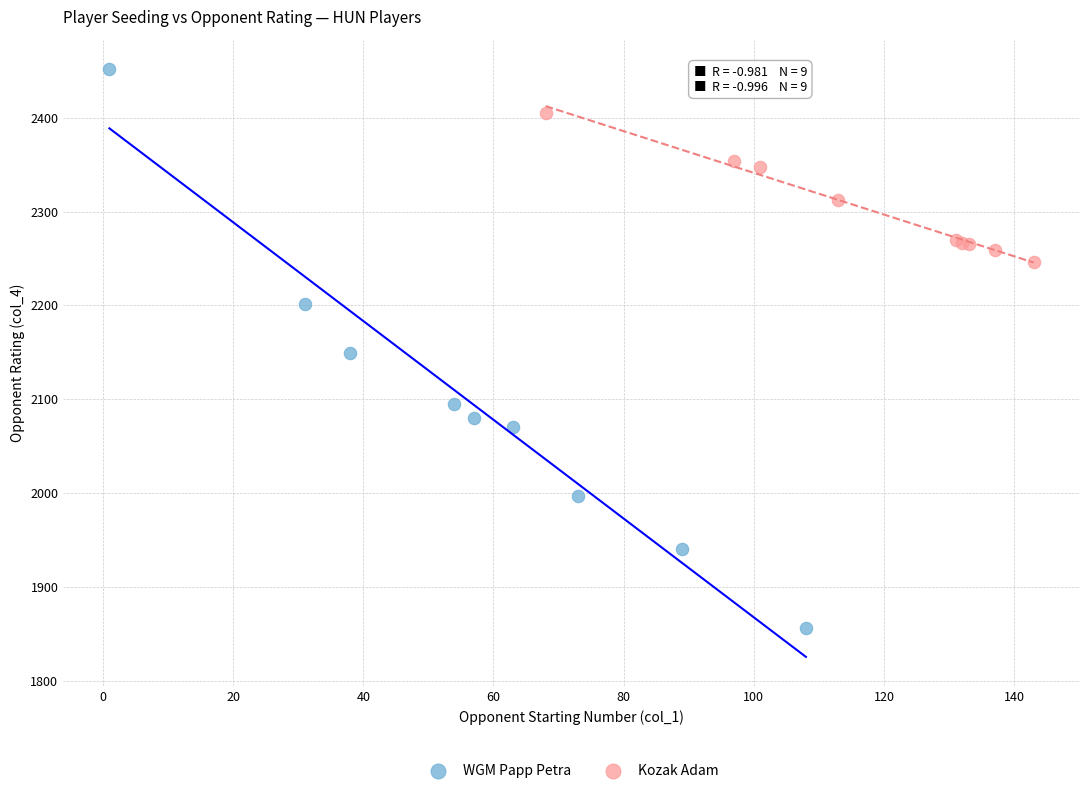

Which series reaches the maximum Y coordinate?

WGM Papp Petra